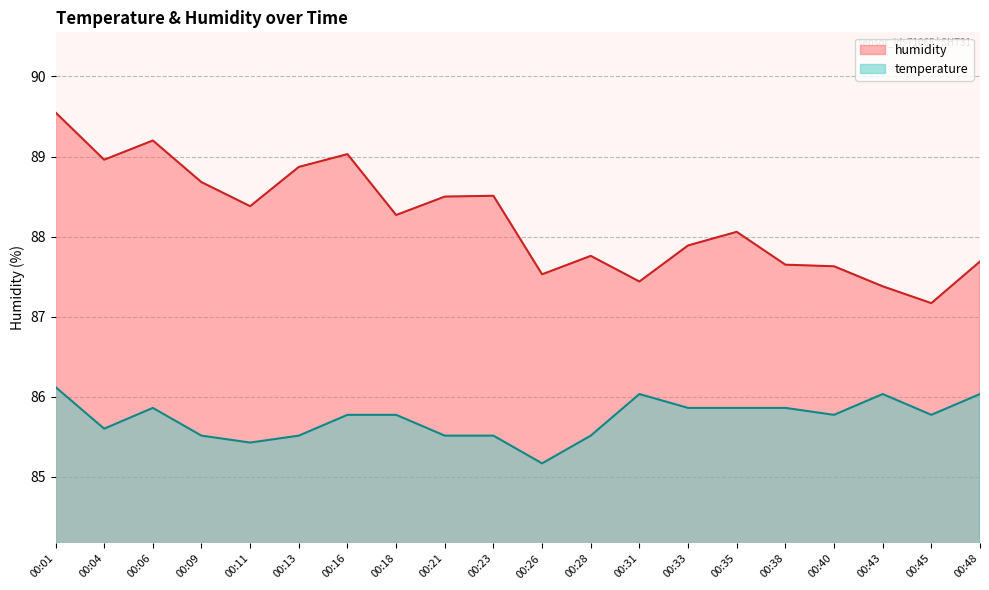

What are all the series names shown in the legend?

humidity, temperature